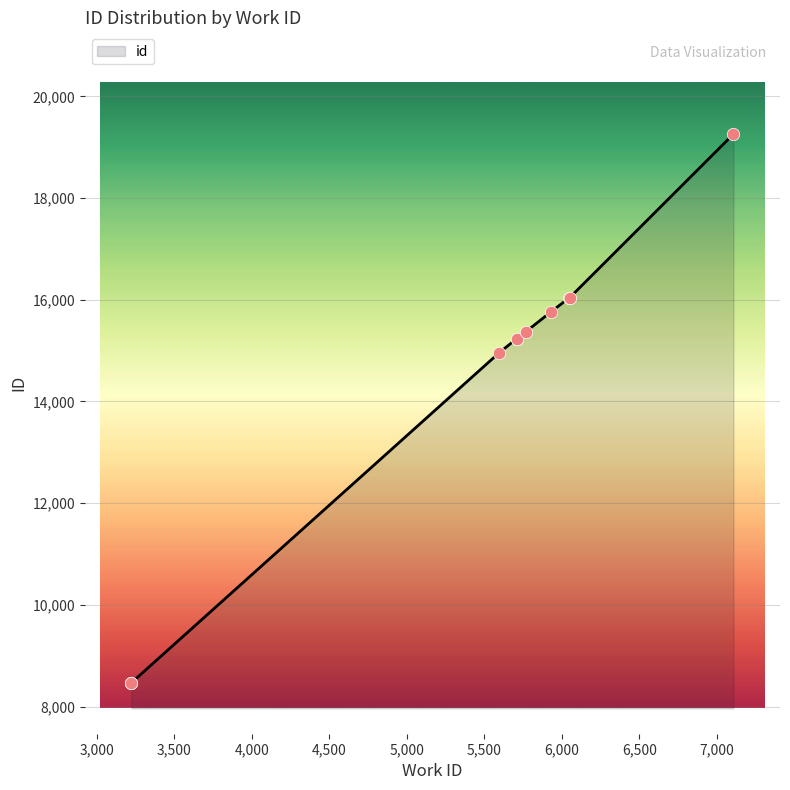

Approximately how many times larger is the value at 5769 compared to 3224?

1.8